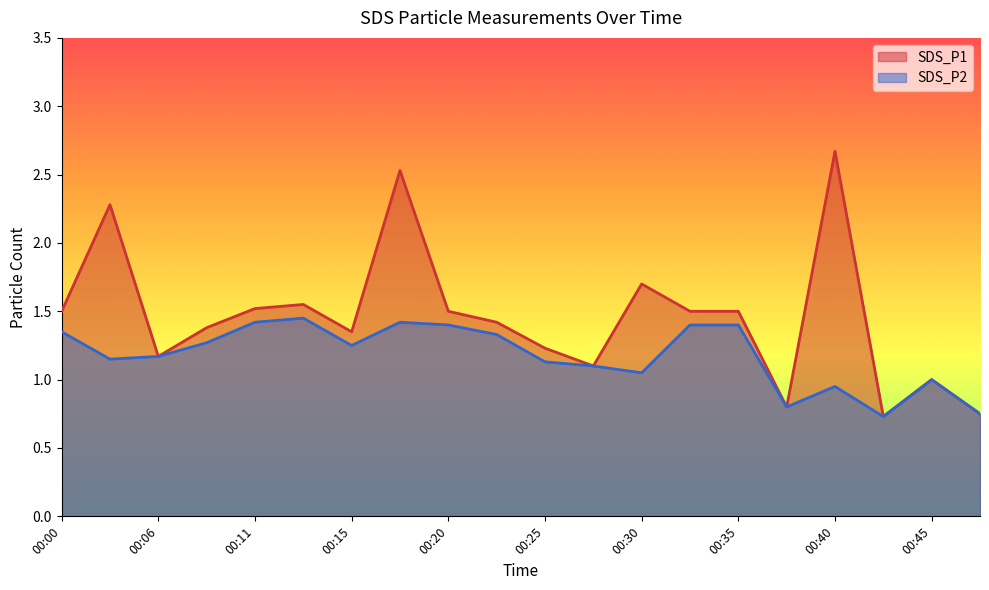

What is the value of the SDS_P1 point at the 10th from the left?

1.4